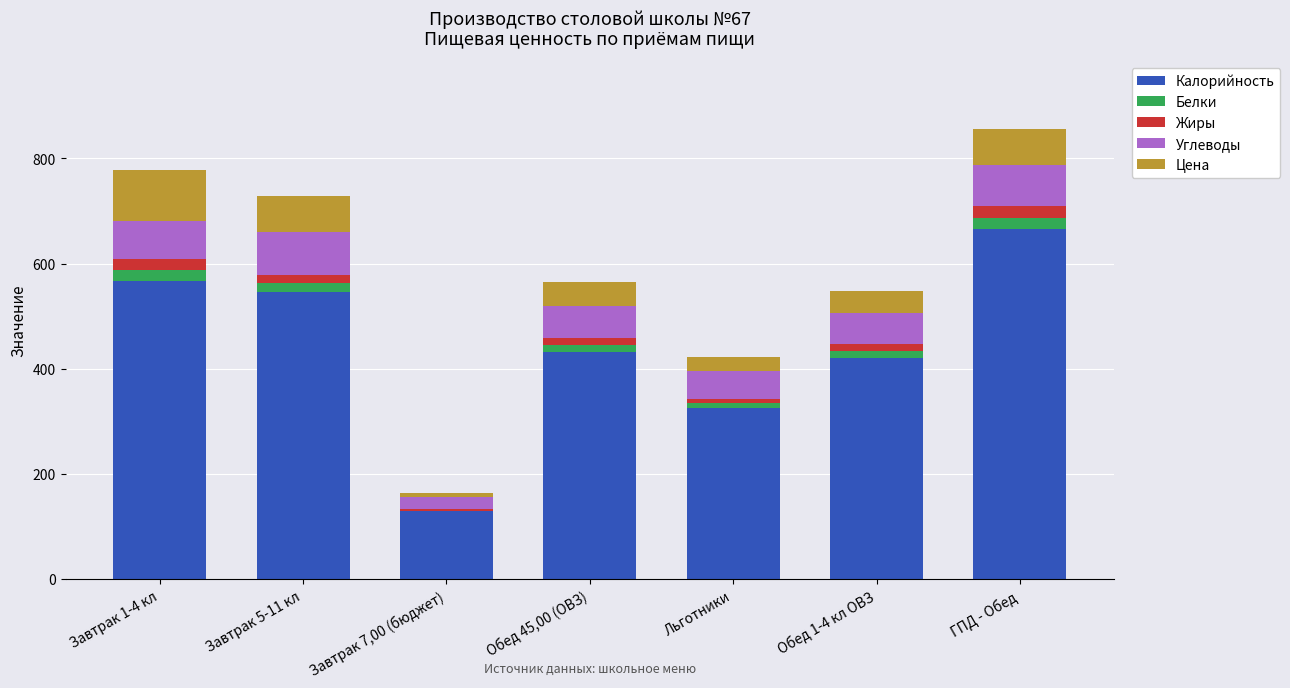

True or false: Калорийность has a value of 665 at ГПД - Обед.

True